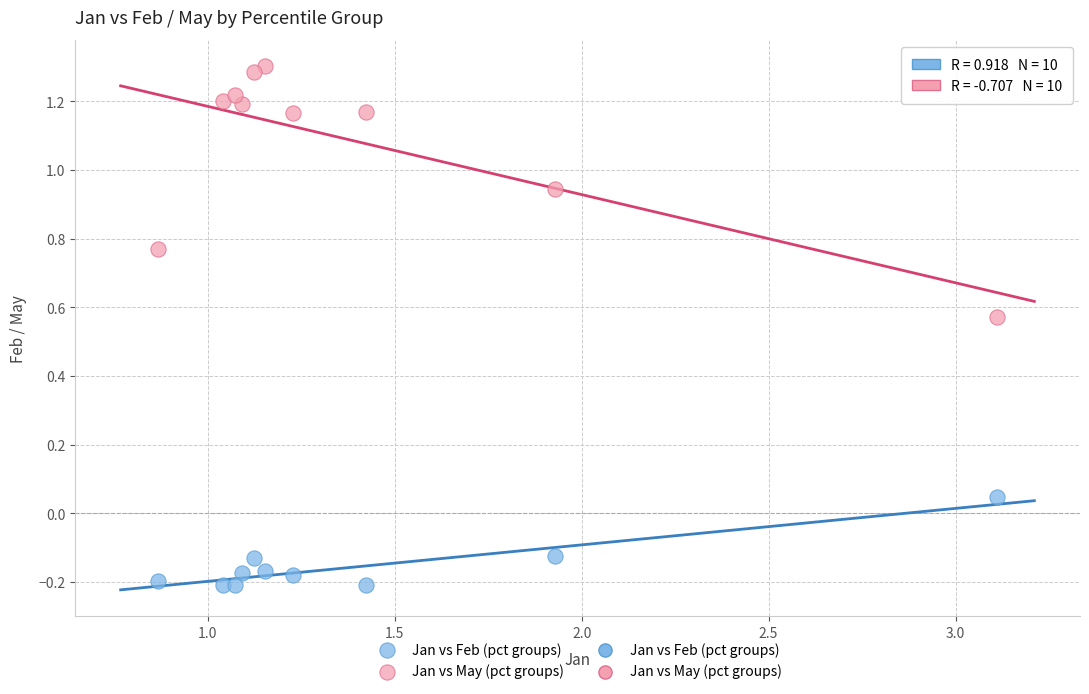

Across all data points, what is the range of X values (max minus min)?

2.2